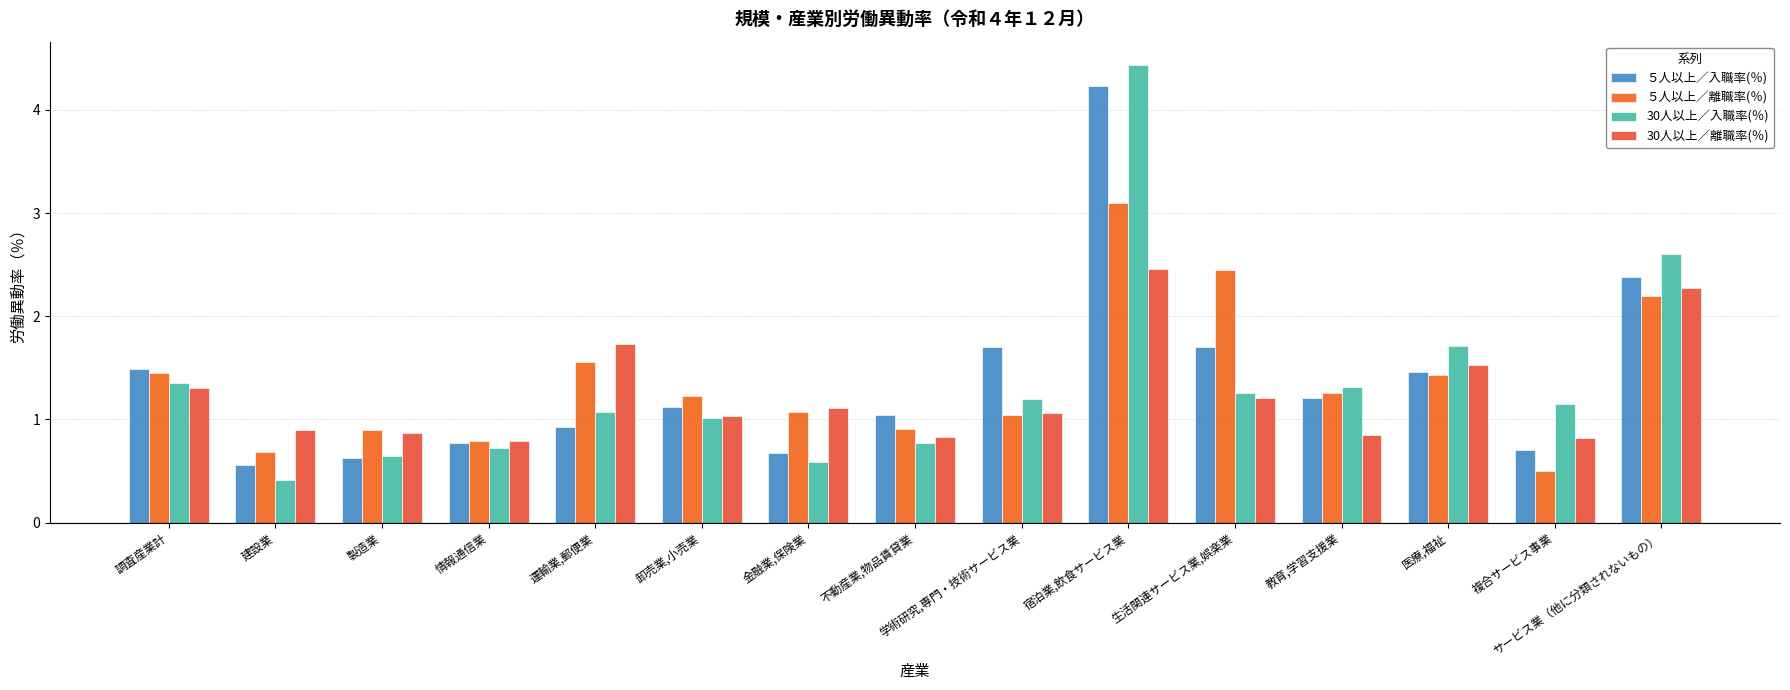

What position from the right is 医療,福祉?

3